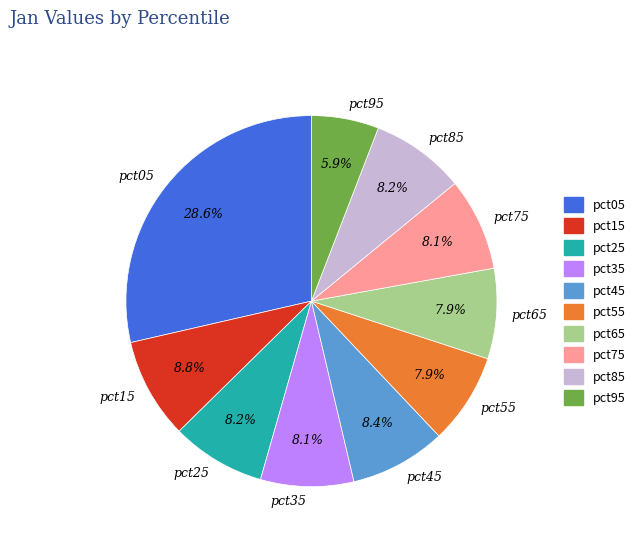

To the nearest percent, what portion does pct55 represent?

8%